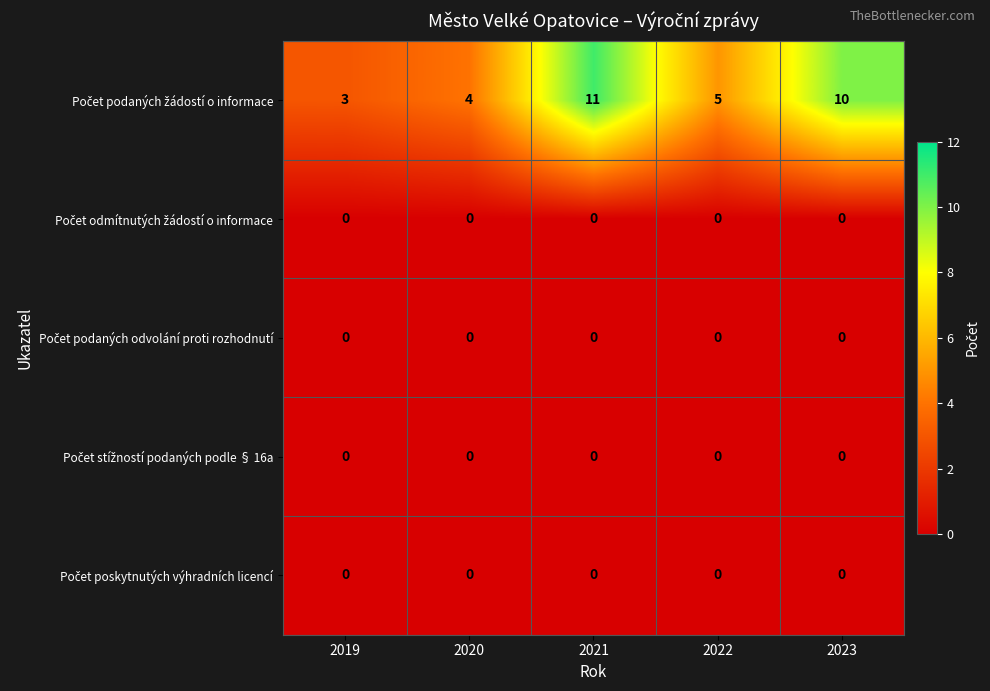

At how many categories does at least one series exceed 0?

5